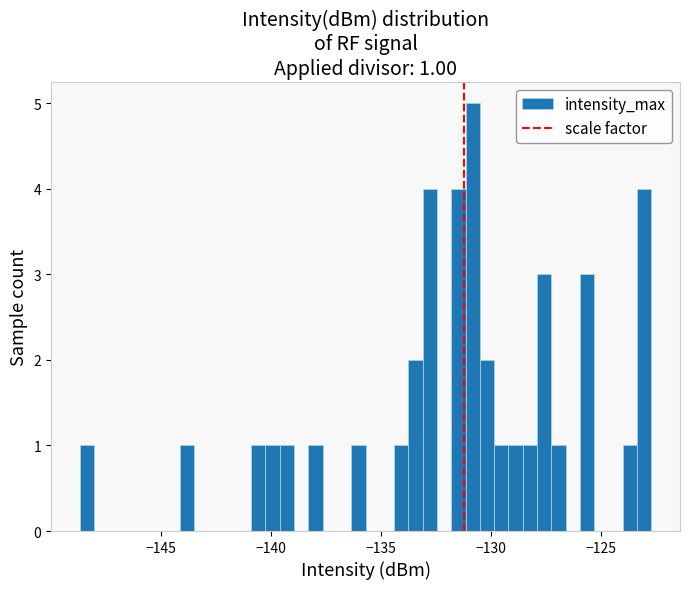

Around what value on the x-axis is the tallest bar? Give the approximate position of its centre, as read against the axis.

-131.0